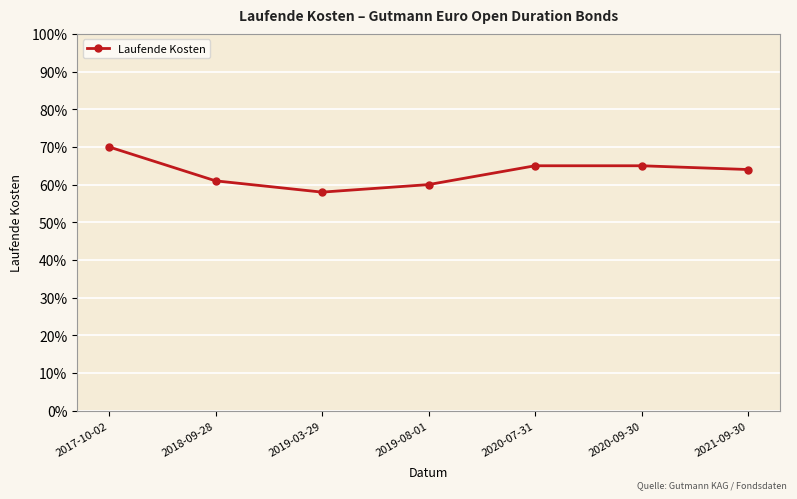

Is this an area chart (filled region under the line)?

No